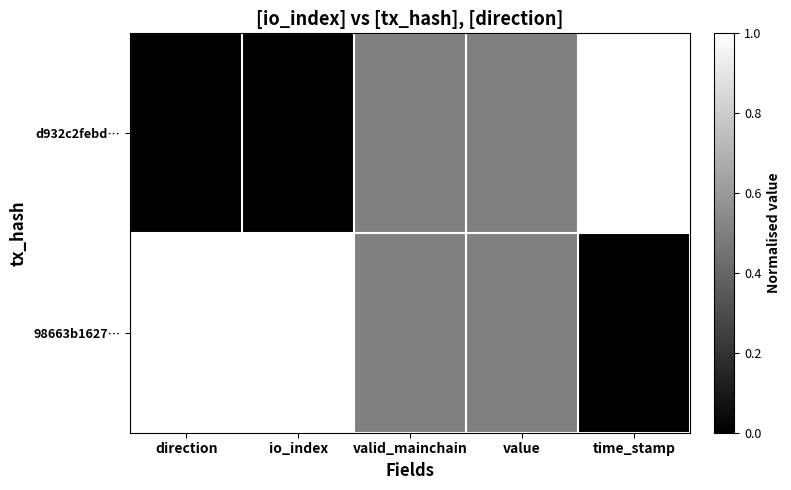

Which series has the largest range (max minus min)?

d932c2febd…